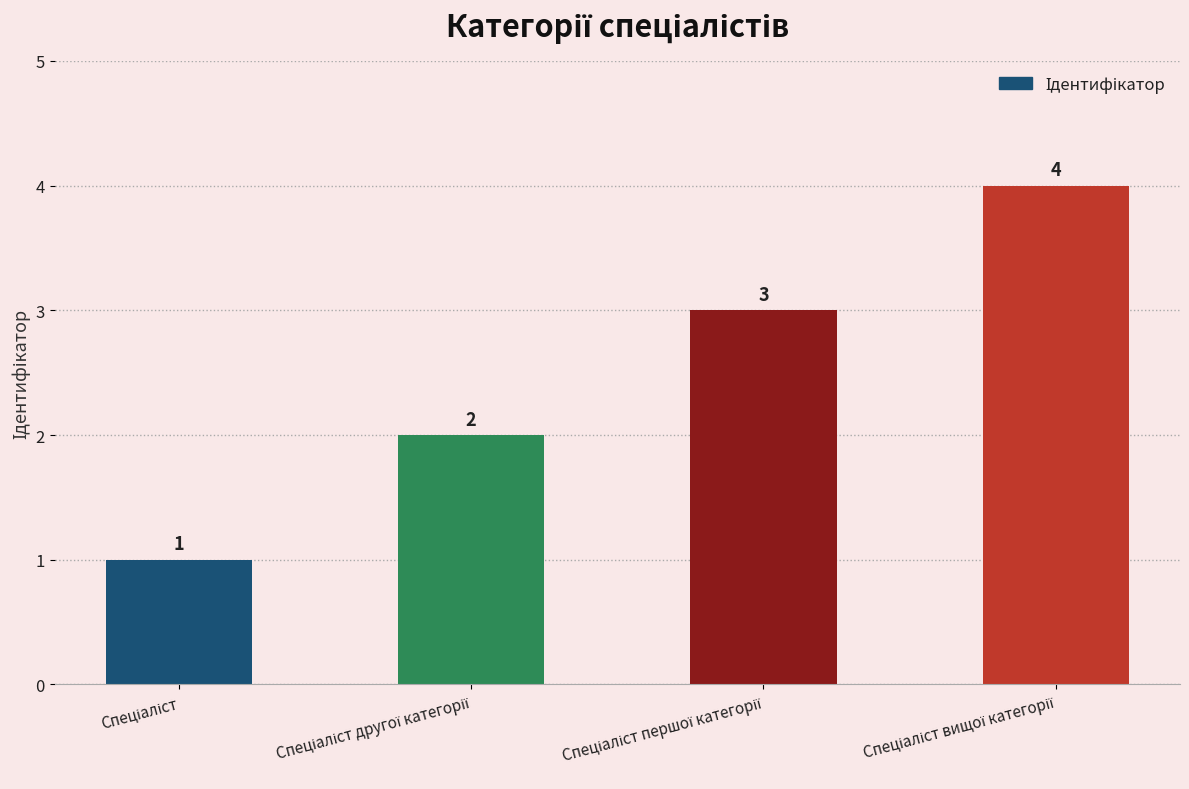

What is the difference between the maximum and second lowest values?

2